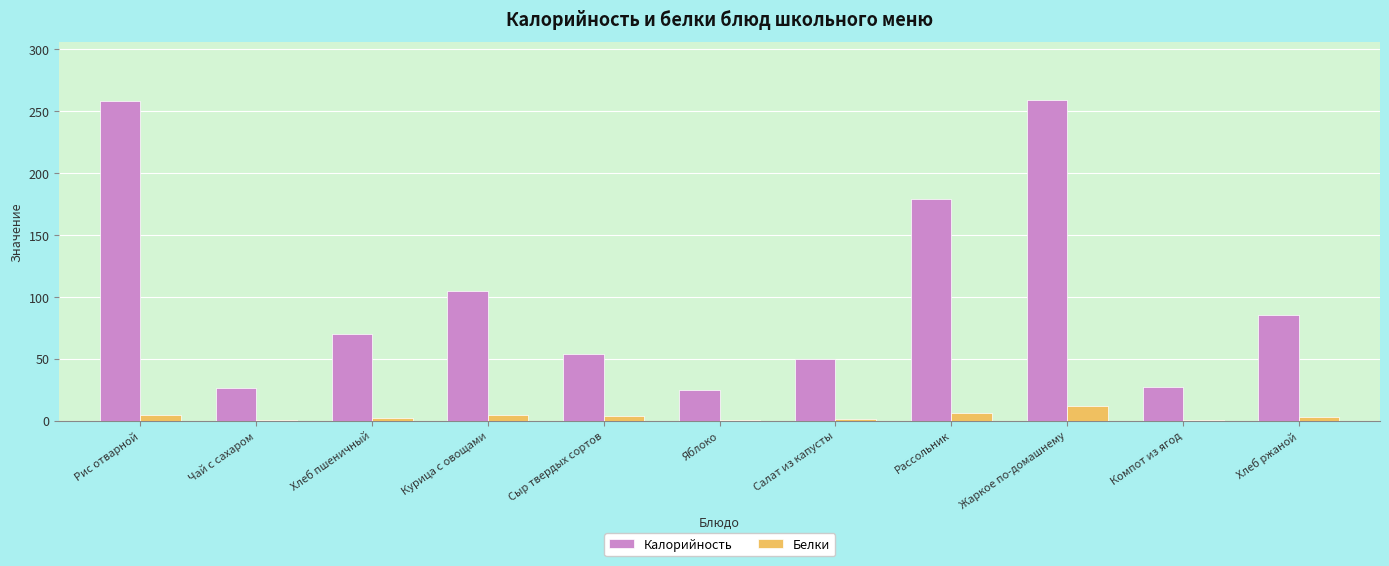

Is the value of Белки at Компот из ягод greater than the value of Калорийность at Салат из капусты?

No